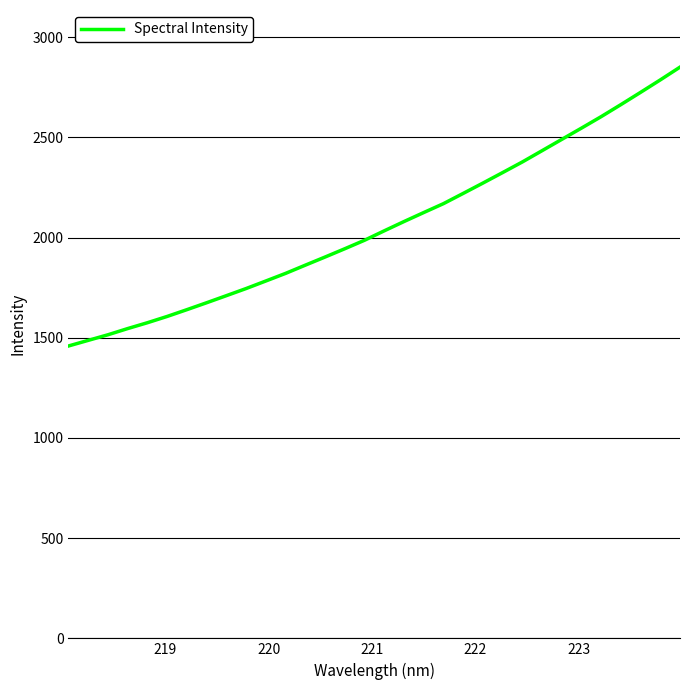

What is the difference between the maximum and minimum values?

1391.5